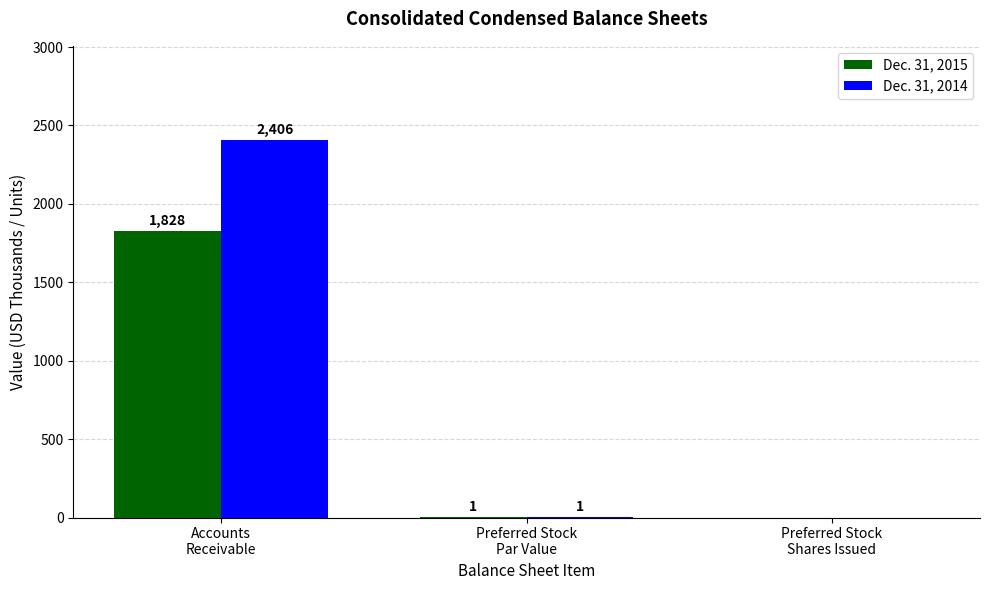

Does the chart contain stacked bars?

No